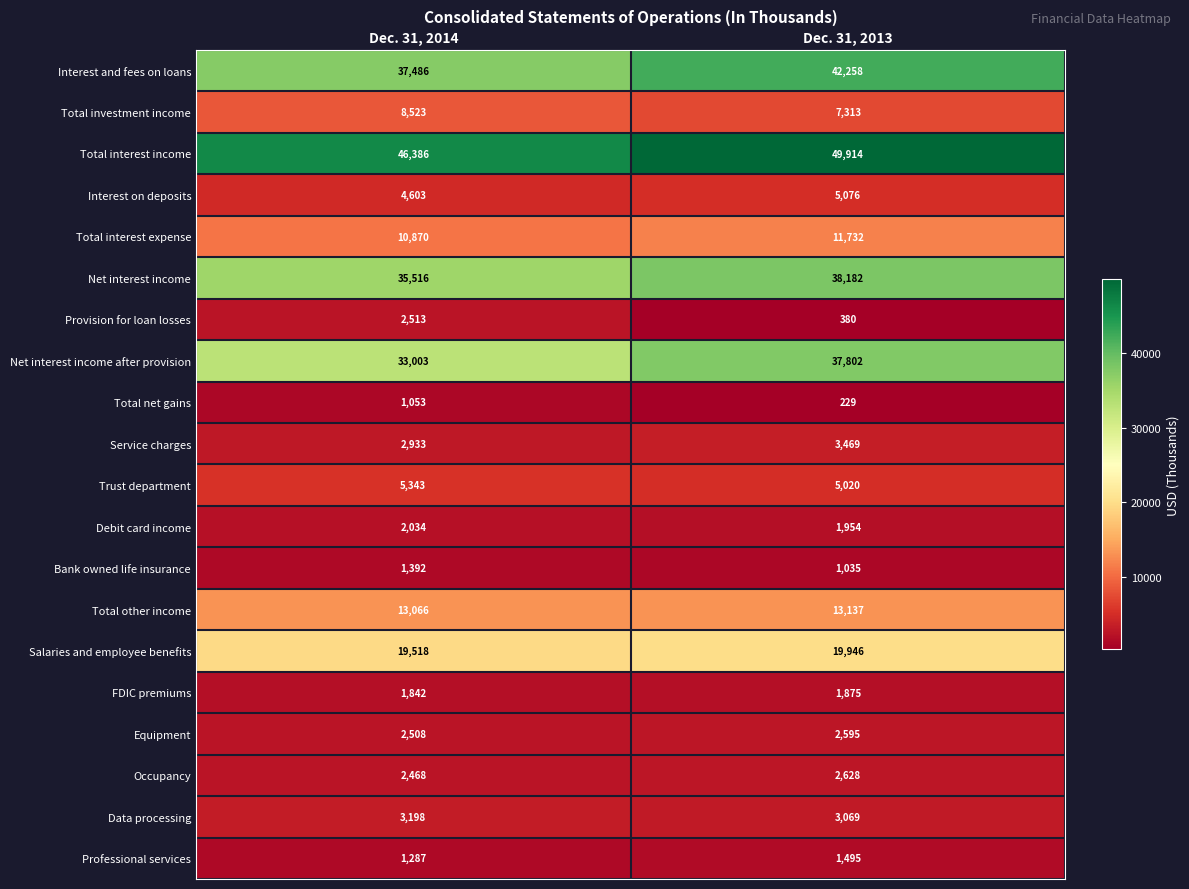

At how many categories does at least one series exceed 39453?

2